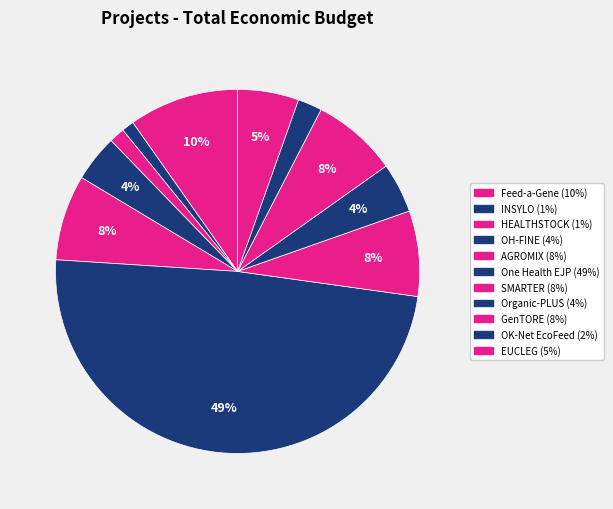

True or false: Feed-a-Gene accounts for 10% of the total.

True